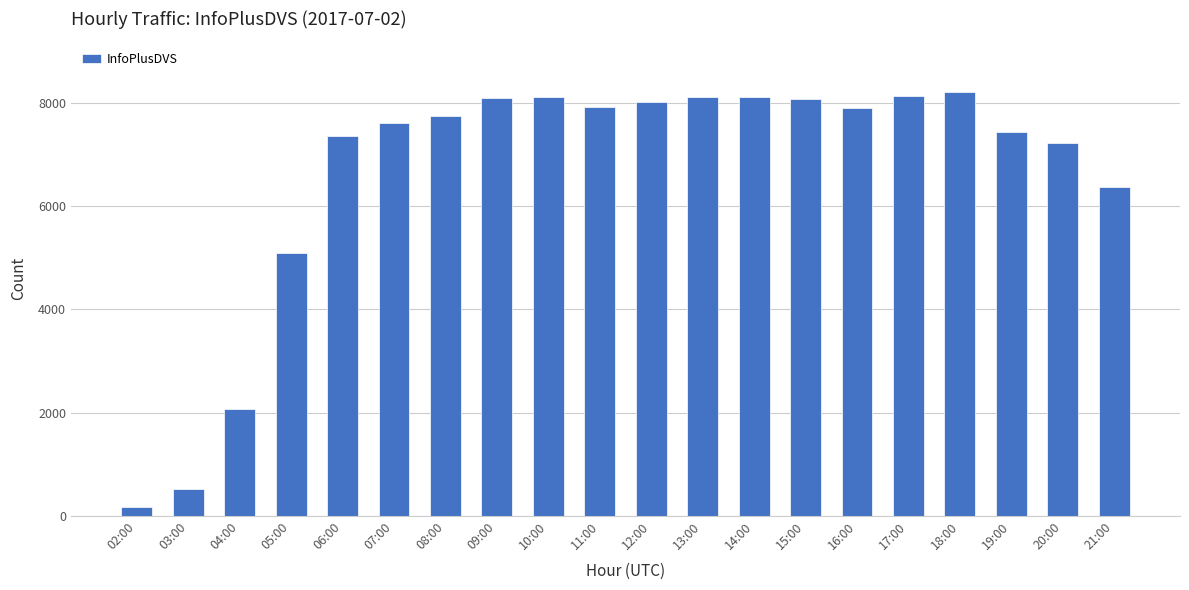

Which has a higher value, 02:00 or 10:00?

10:00